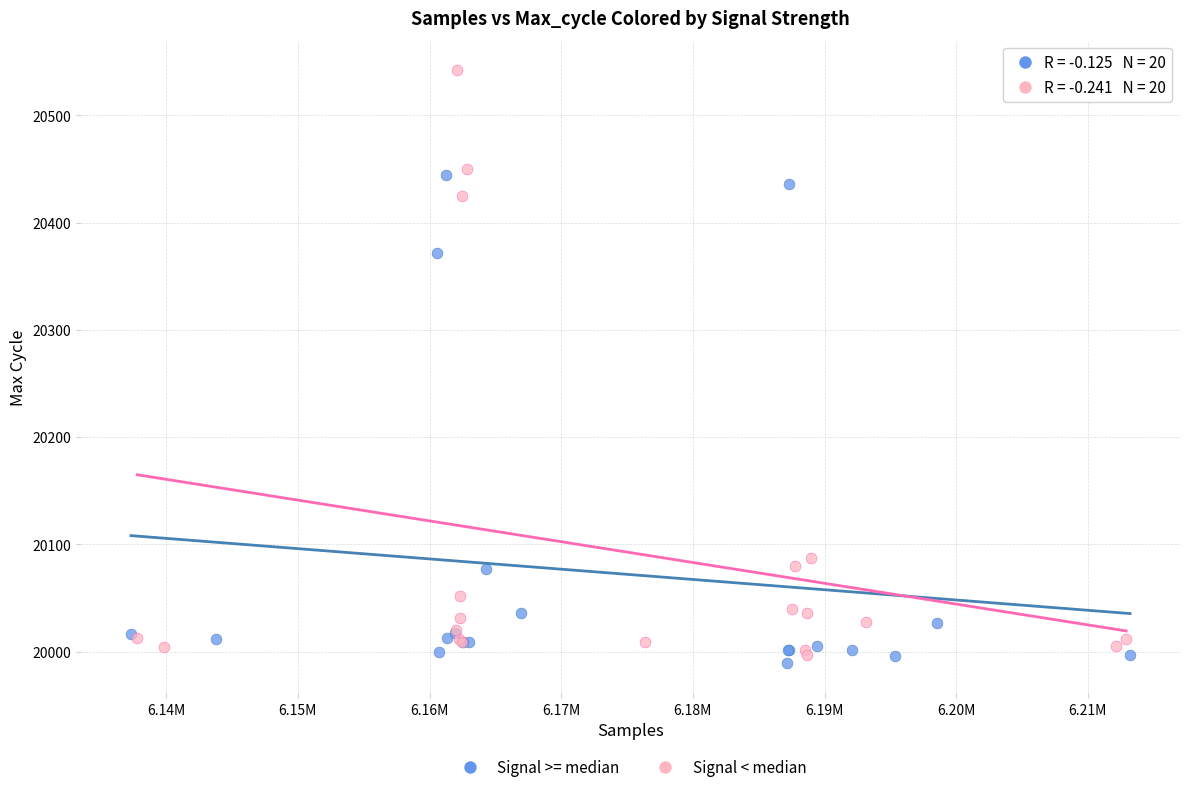

Which series reaches the maximum Y coordinate?

Signal < median